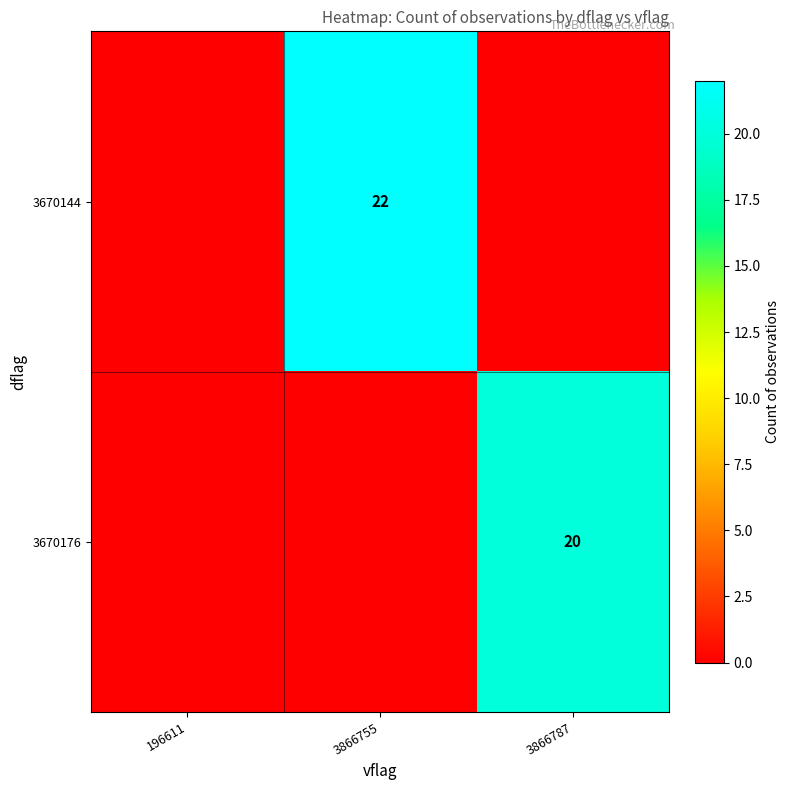

The 3670176 series shows 20 at 3866787. True or false?

True